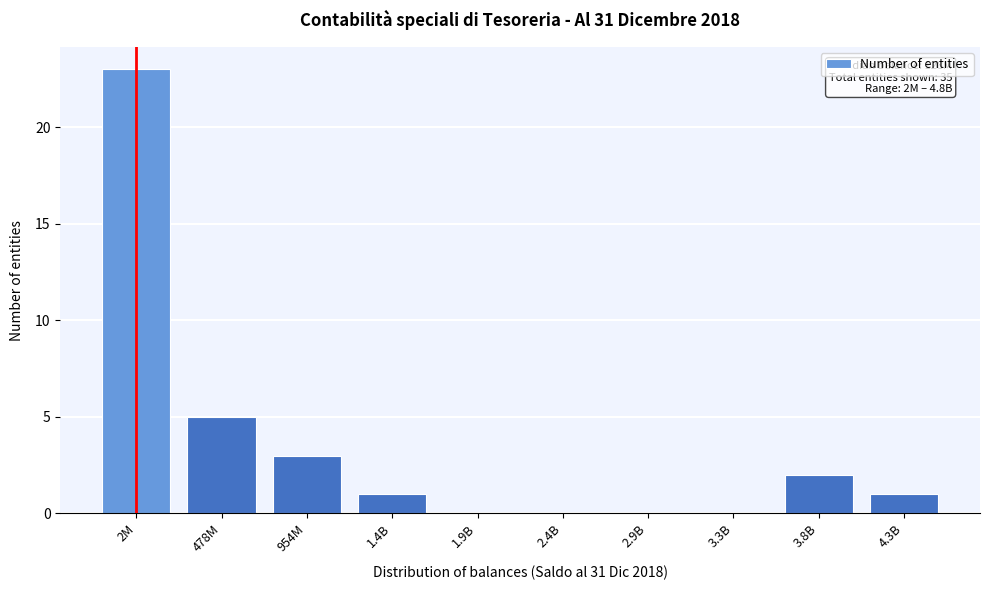

What is the change in value from 3.3B to 3.8B?

+2